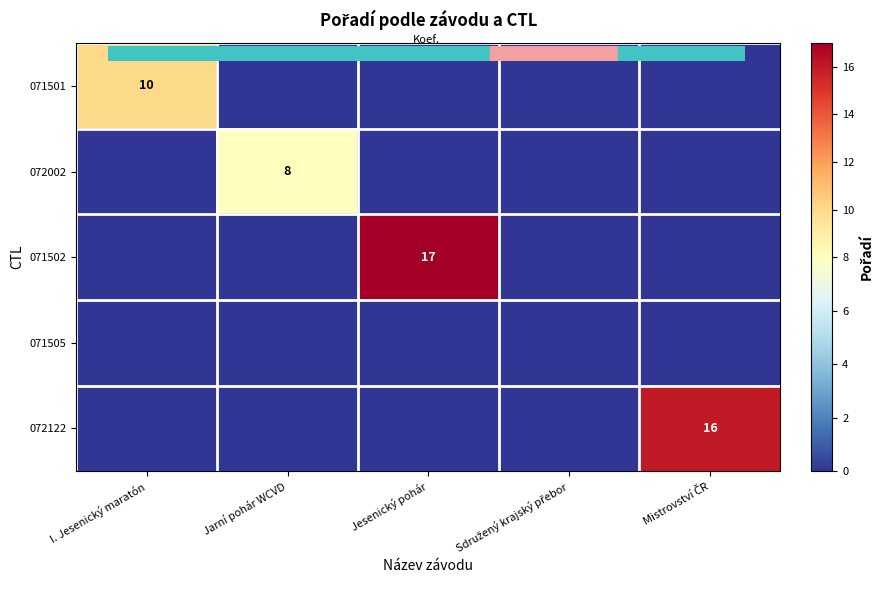

Rank the categories by 071501 value from highest to lowest.

I. Jesenický maratón, Jarní pohár WCVD, Jesenický pohár, Sdružený krajský přebor, Mistrovství ČR